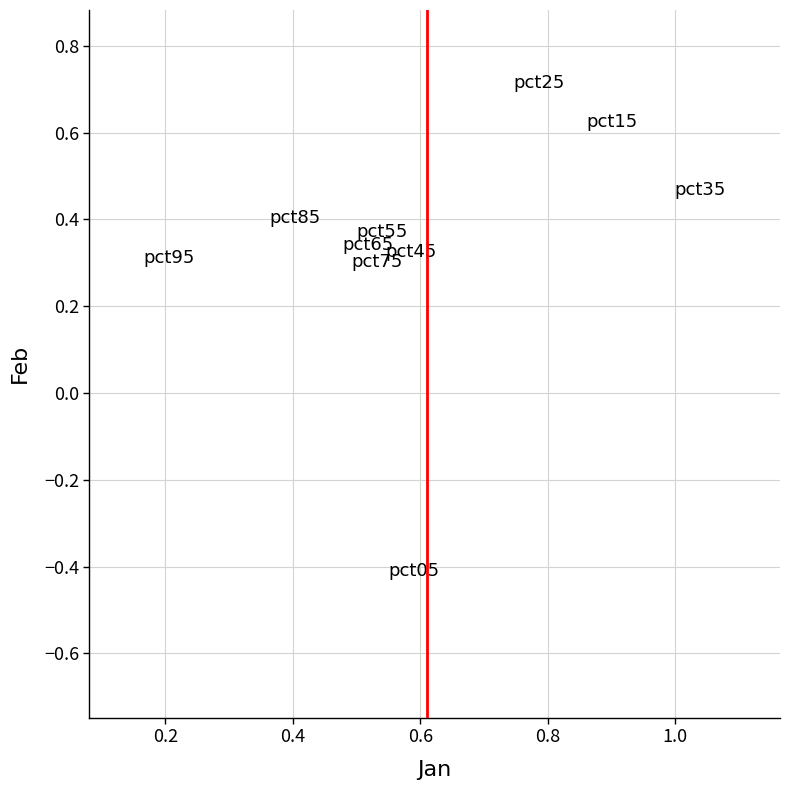

What is the range of Y values (max minus min)?

1.1